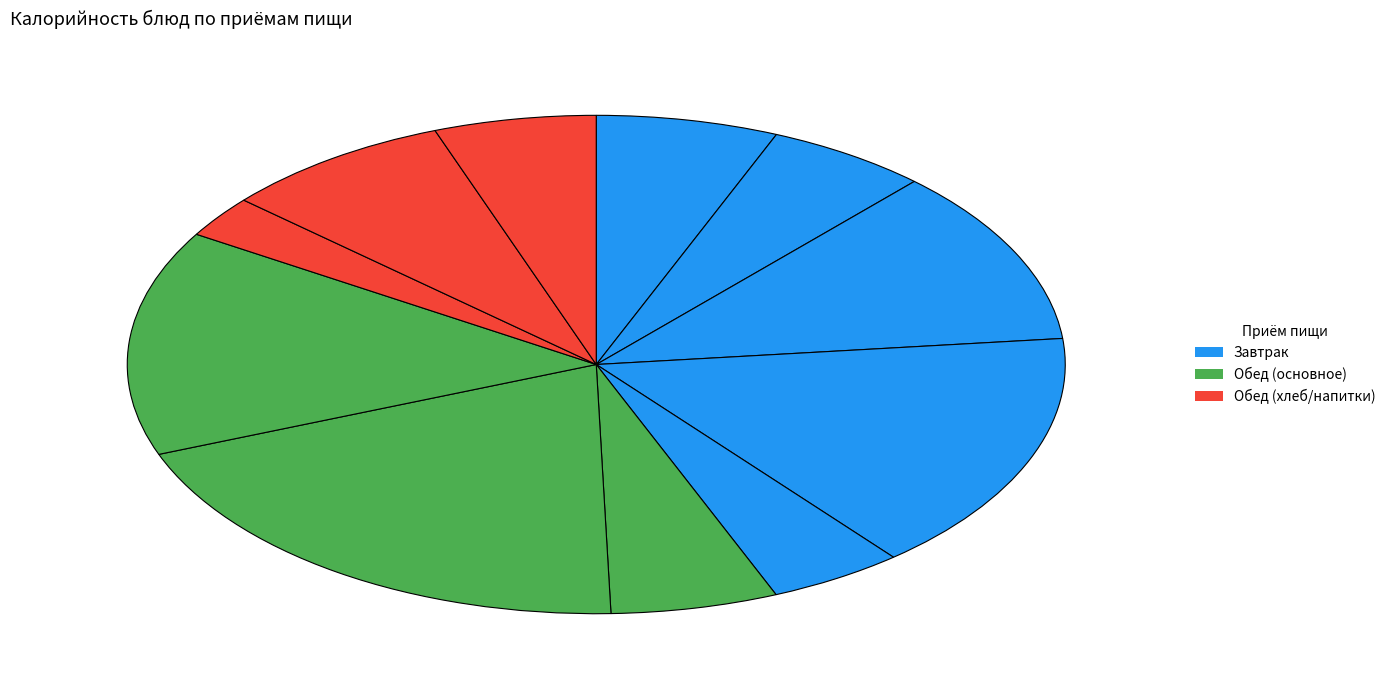

How many slices are in this pie chart?

11